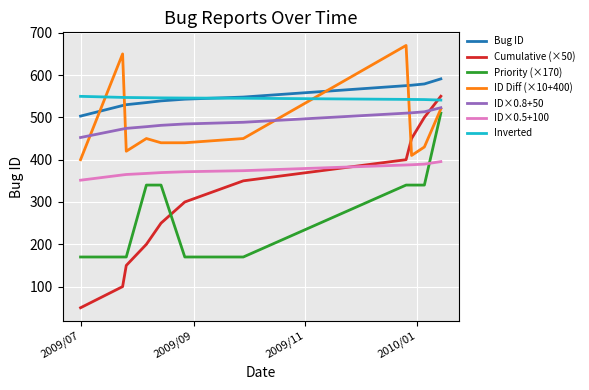

What is the maximum value shown in the chart?

670.0